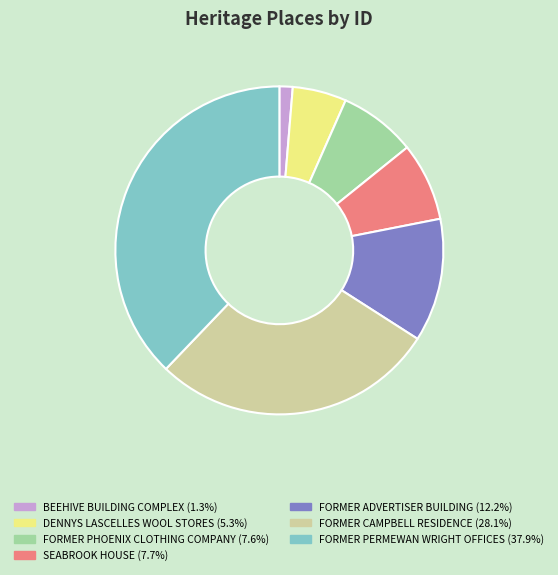

Which has a higher value, FORMER PHOENIX CLOTHING COMPANY or FORMER ADVERTISER BUILDING?

FORMER ADVERTISER BUILDING